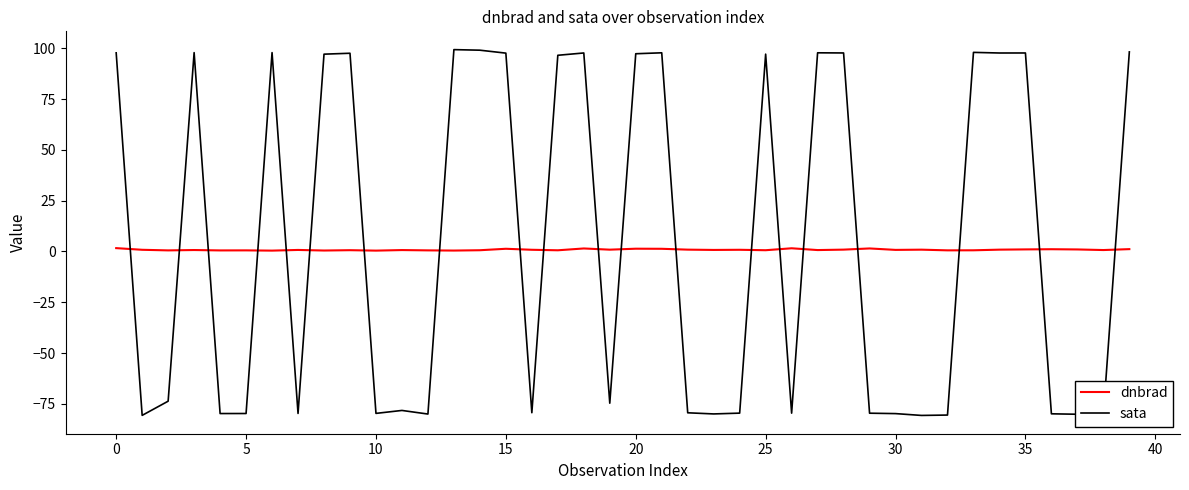

What is the difference between the maximum and minimum values in the sata series?

180.1